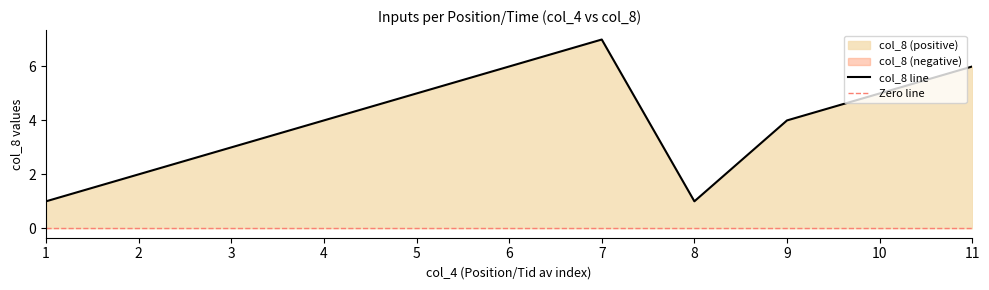

What is the sum of the values at 5 and 4?

9